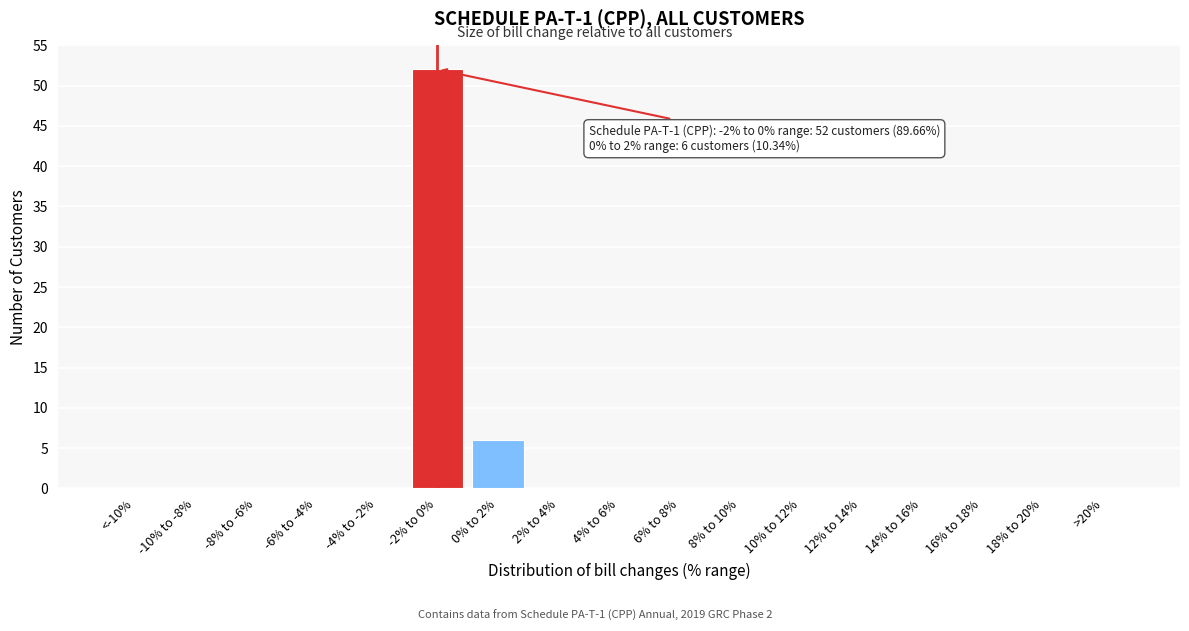

Reading left to right, list all the values displayed in this chart.

<-10%=0	-10% to -8%=0	-8% to -6%=0	-6% to -4%=0	-4% to -2%=0	-2% to 0%=52	0% to 2%=6	2% to 4%=0	4% to 6%=0	6% to 8%=0	8% to 10%=0	10% to 12%=0	12% to 14%=0	14% to 16%=0	16% to 18%=0	18% to 20%=0	>20%=0